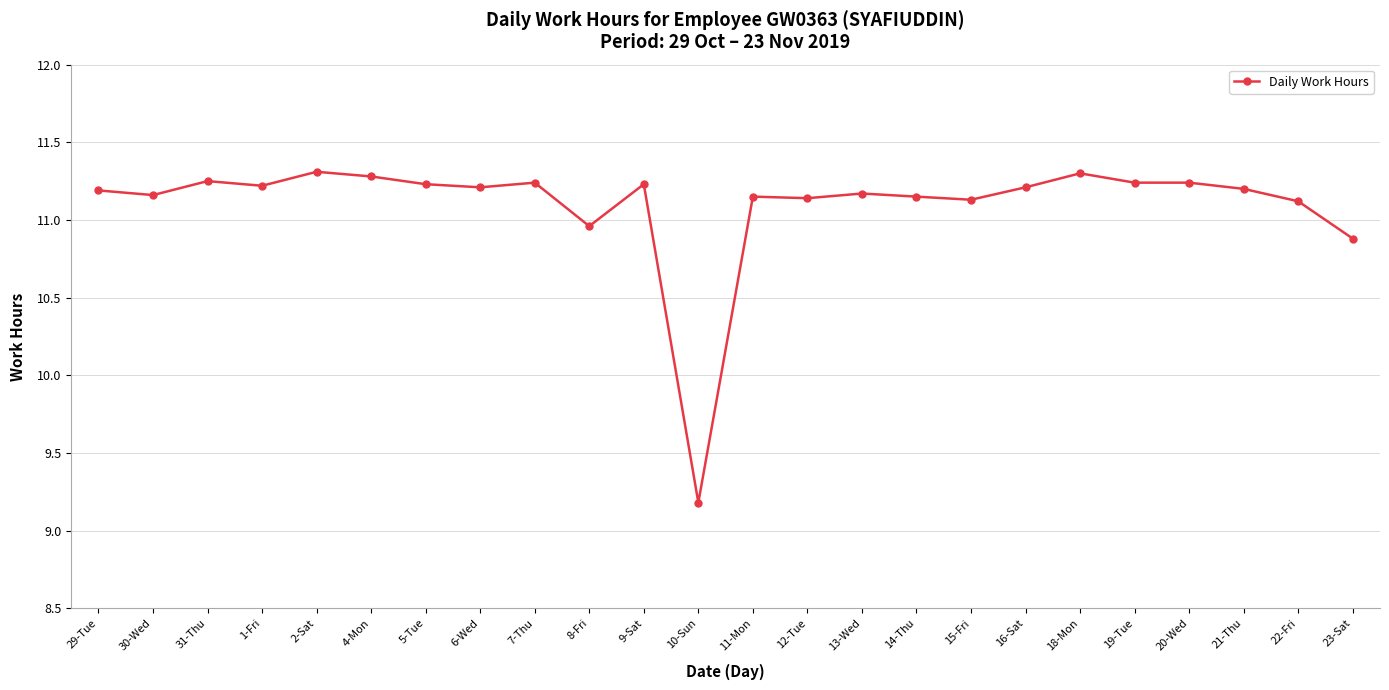

What is the minimum value shown in the chart?

9.2